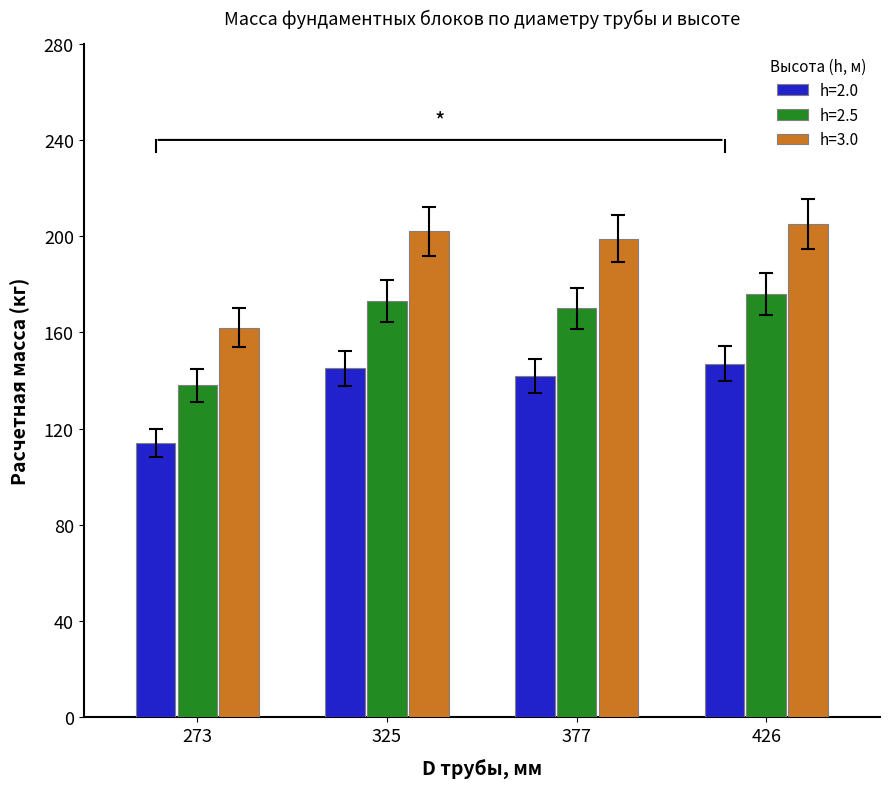

List the series in order of their overall mean, highest first.

h=3.0, h=2.5, h=2.0